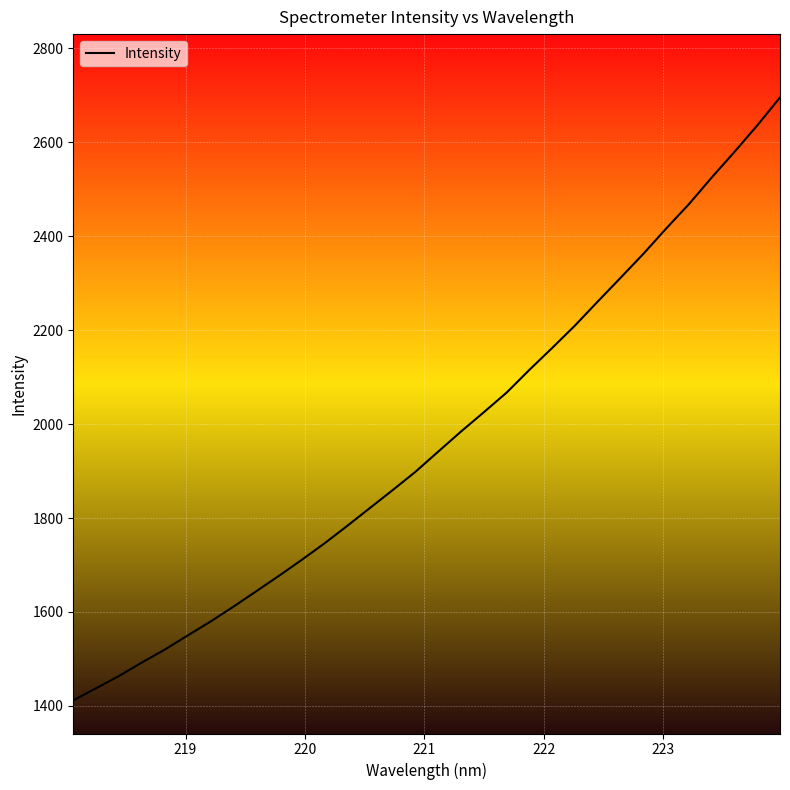

What is the difference between the maximum and minimum values?

1283.3